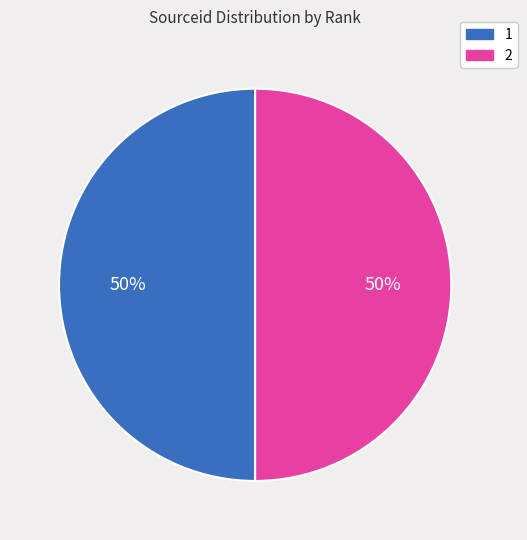

Combined, do 2 and 1 account for over 50%?

Yes